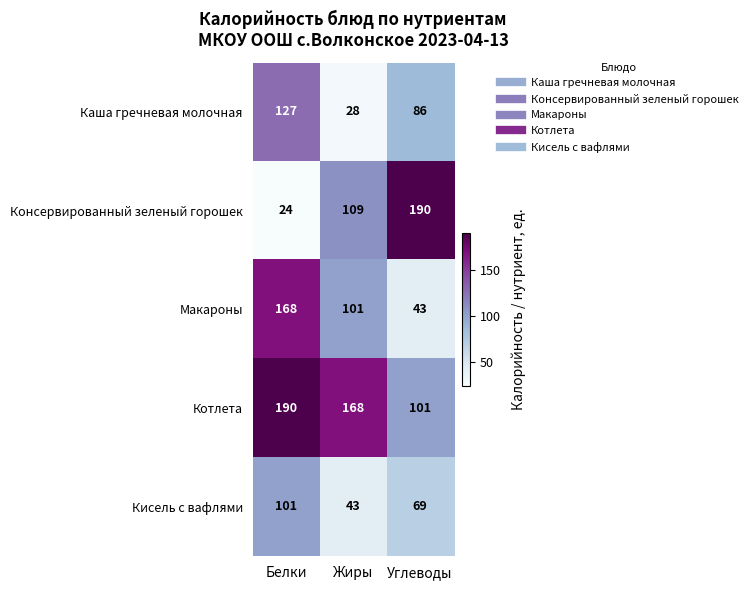

What is the average value of the Котлета series?

153